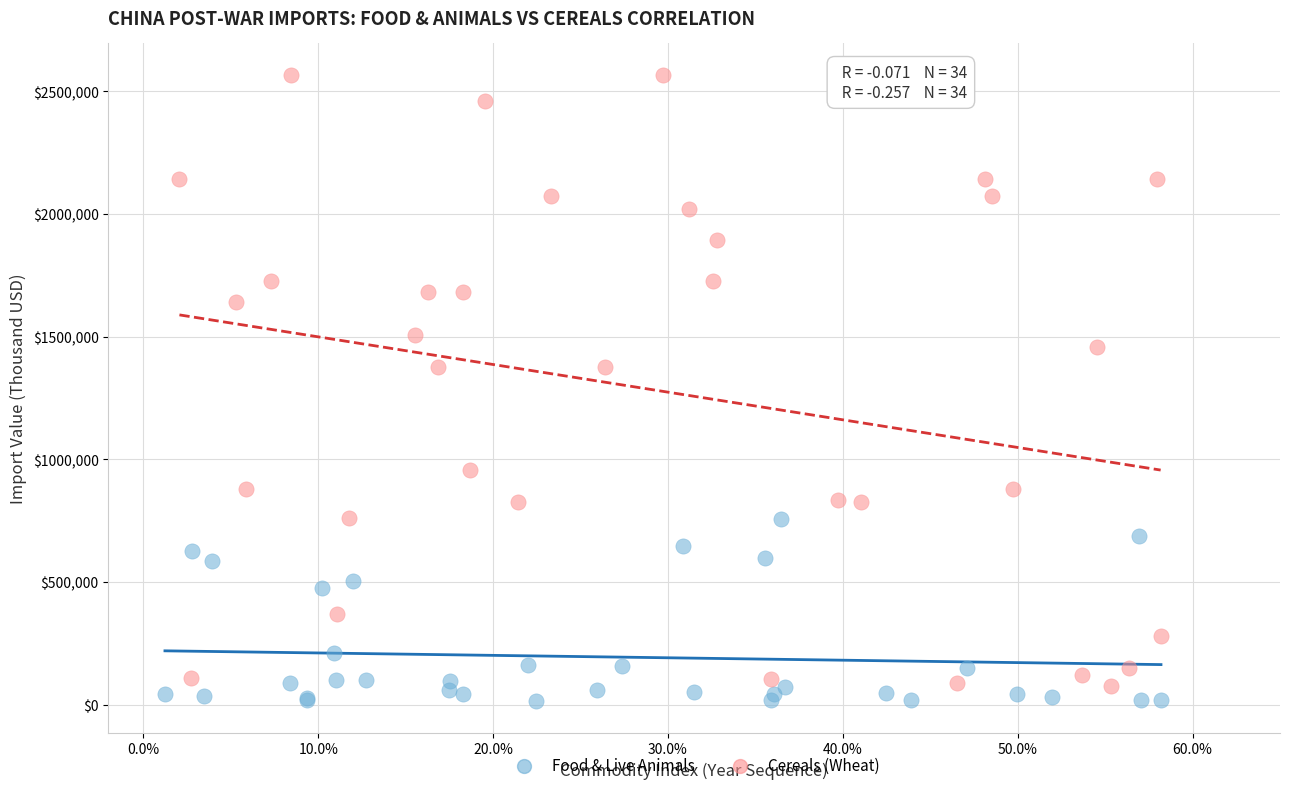

Which series contains the highest Y value?

Cereals (Wheat)